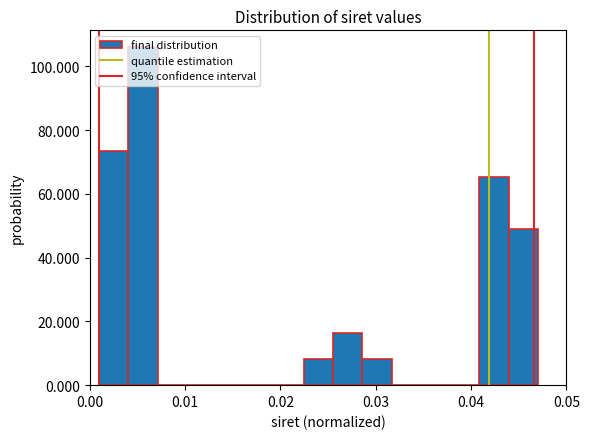

Read against the x-axis, roughly where is the centre of the tallest bar?

0.006